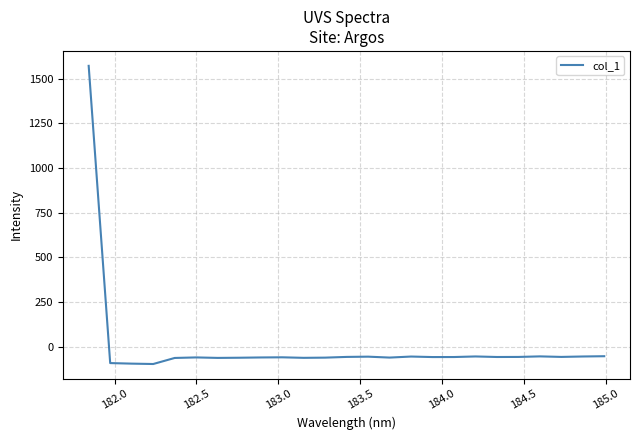

What is the minimum value shown in the chart?

-95.7